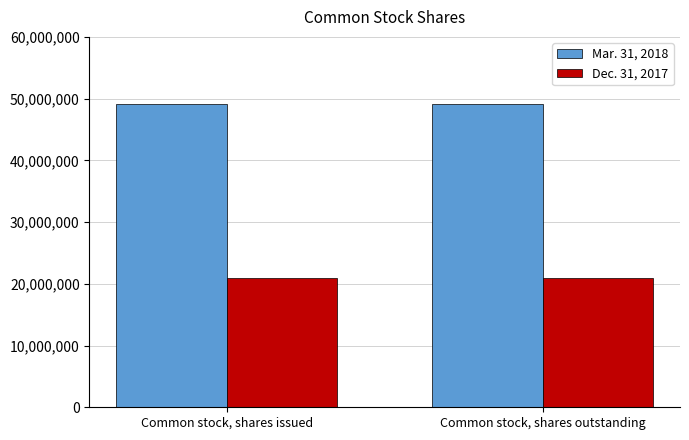

What is the difference between the highest and lowest values at Common stock, shares outstanding?

28309735